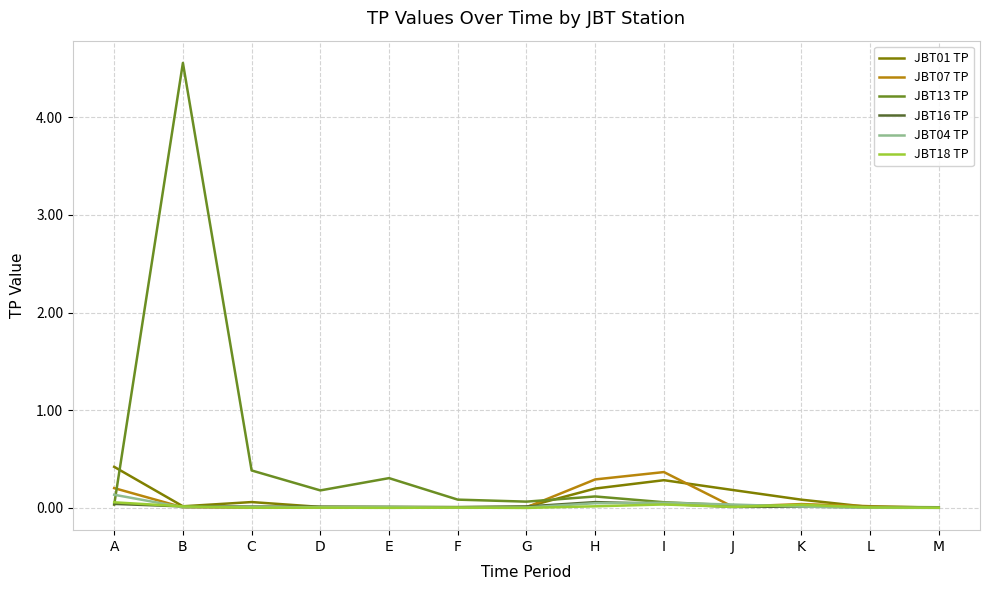

How many interior local valleys does the JBT04 TP series have?

3